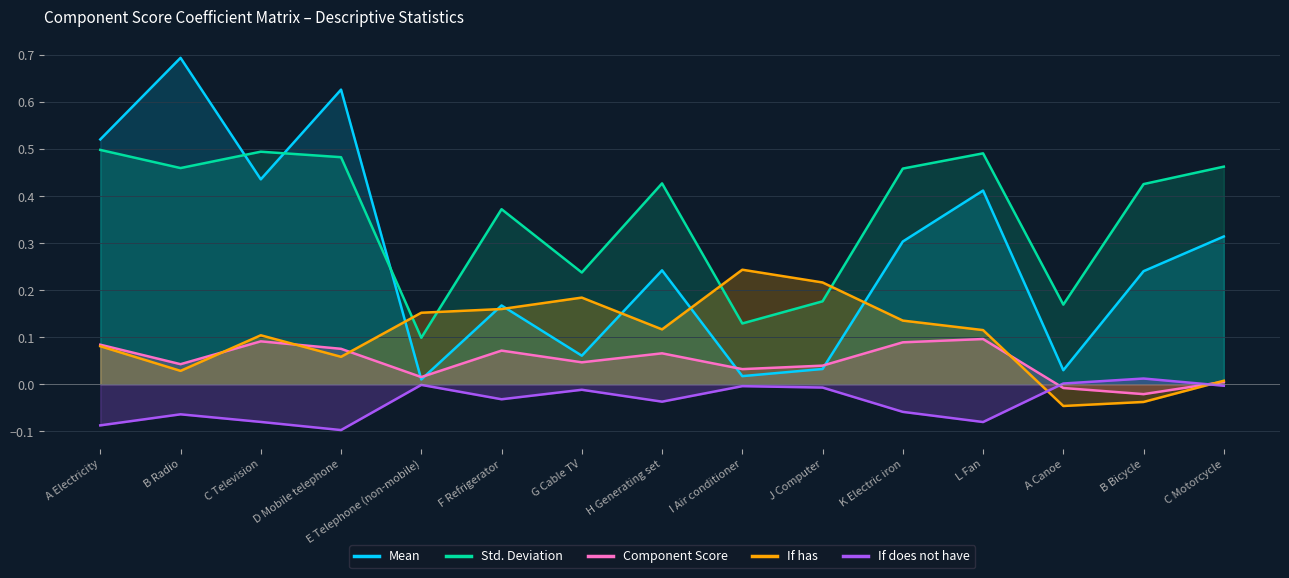

True or false: If does not have and Component Score intersect in this chart.

True